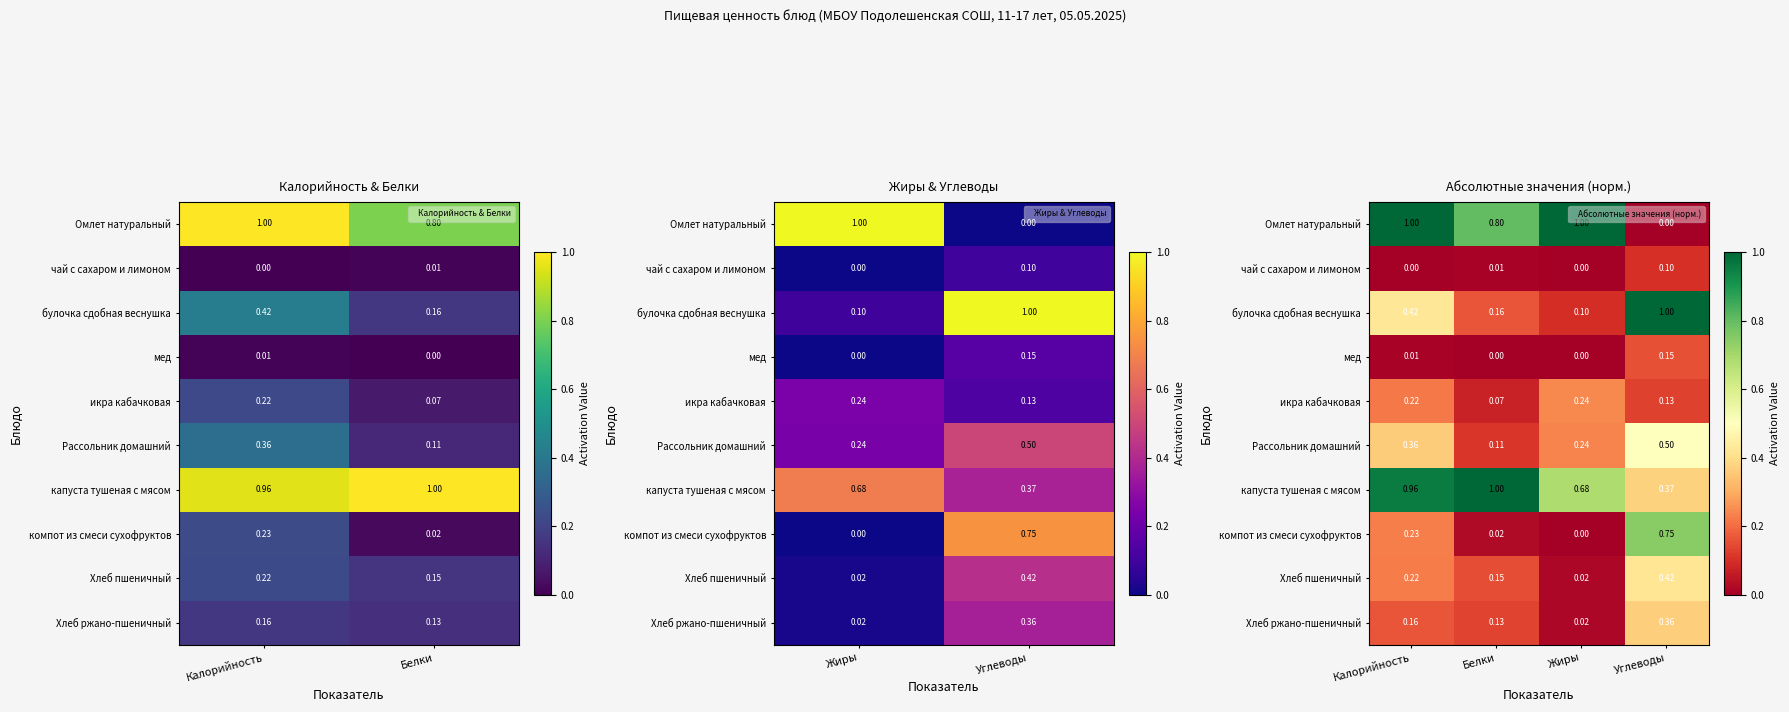

What is the maximum value shown in the chart?

1.0